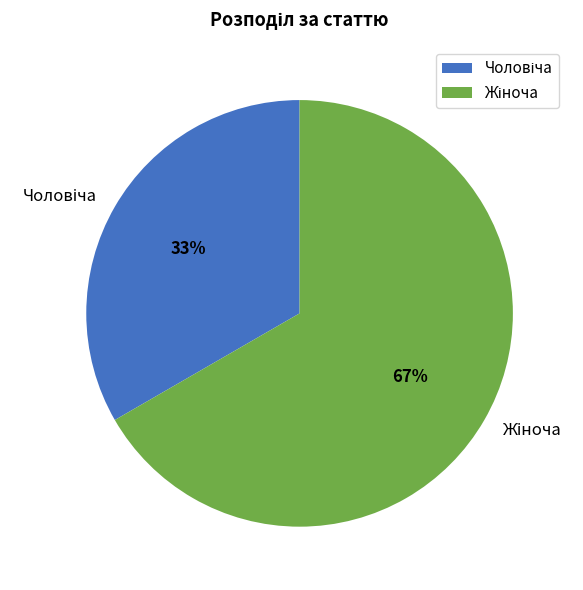

To the nearest percent, what is the average slice percentage?

50%